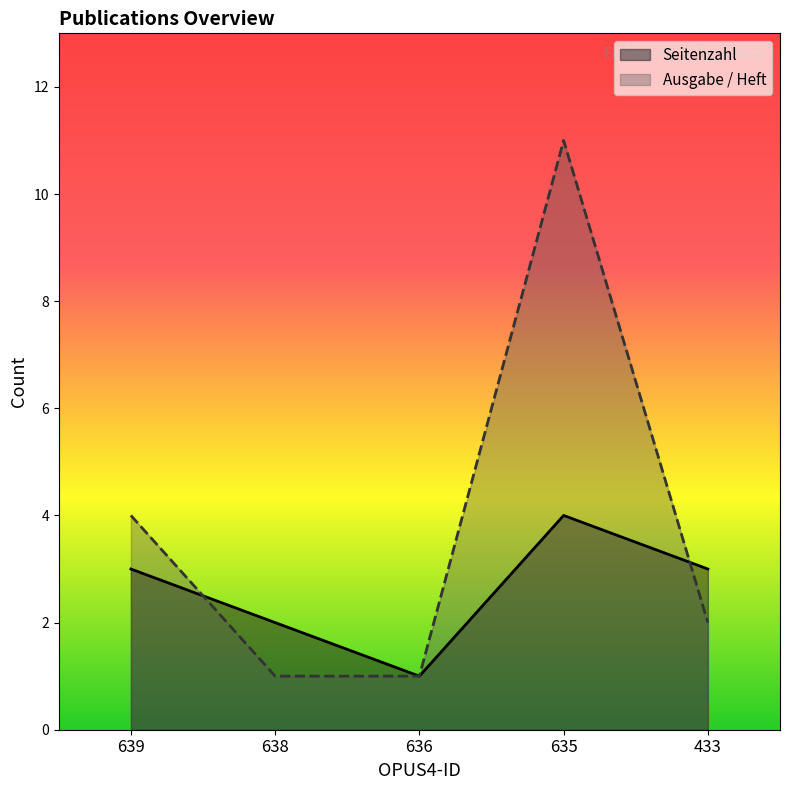

At how many categories does at least one series exceed 10?

1